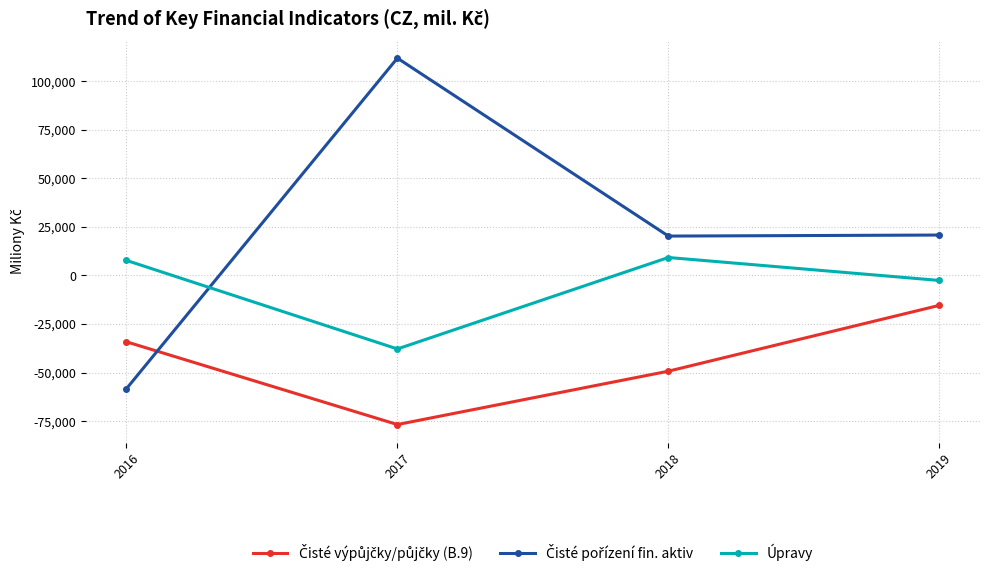

What is the total value across all series at 2016?

-84666